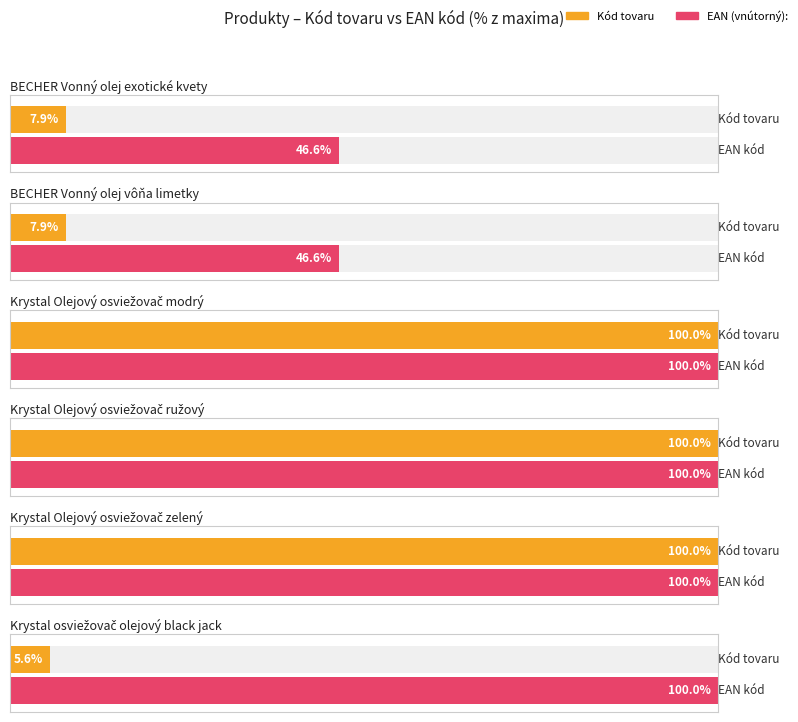

How many values in the Kód tovaru series are below 713148?

3